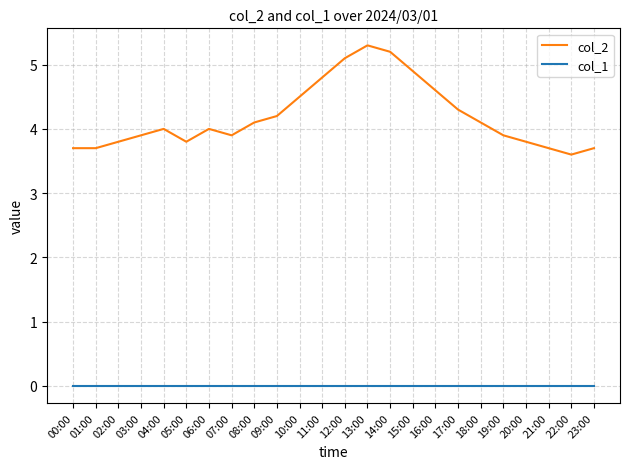

What is the sum of all col_2 values?

100.6